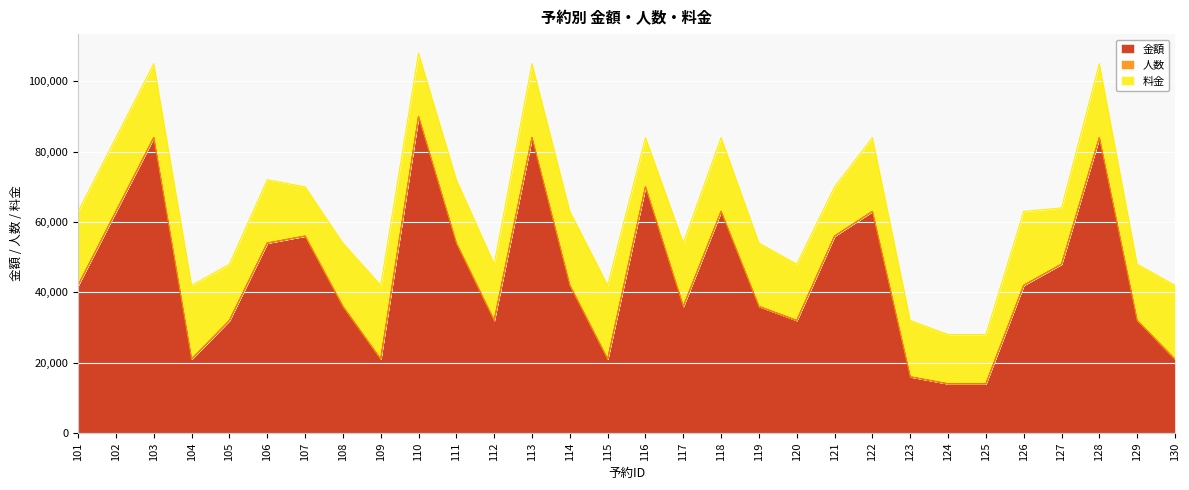

Which series has the largest range (max minus min)?

金額